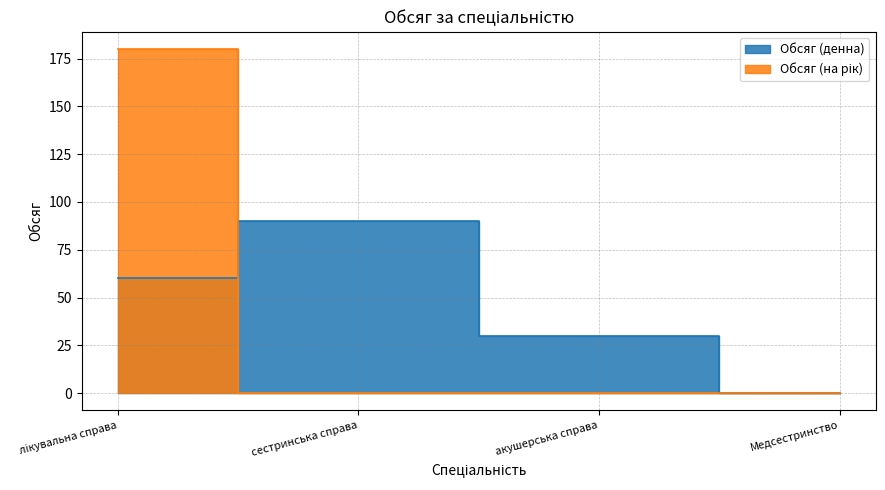

At which category does Обсяг (денна) reach its first local peak?

сестринська справа